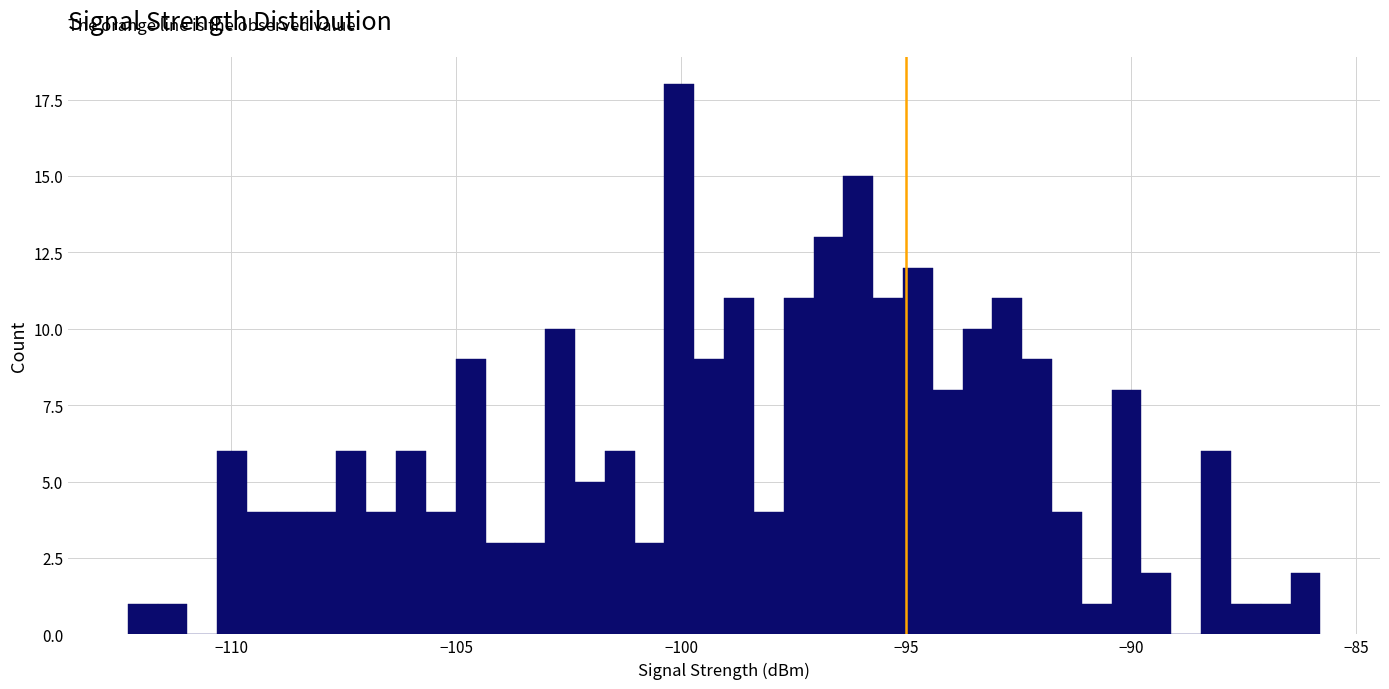

Read against the x-axis, roughly where is the centre of the tallest bar?

-100.0